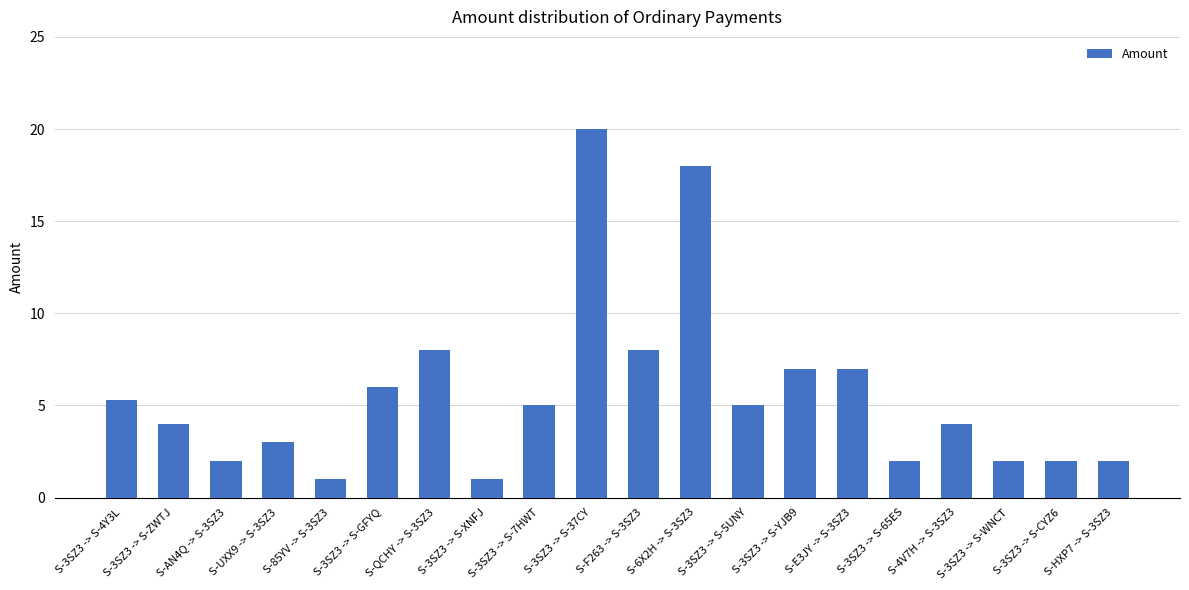

What is the difference between the values at S-QCHY -> S-3SZ3 and S-3SZ3 -> S-WNCT?

6.0